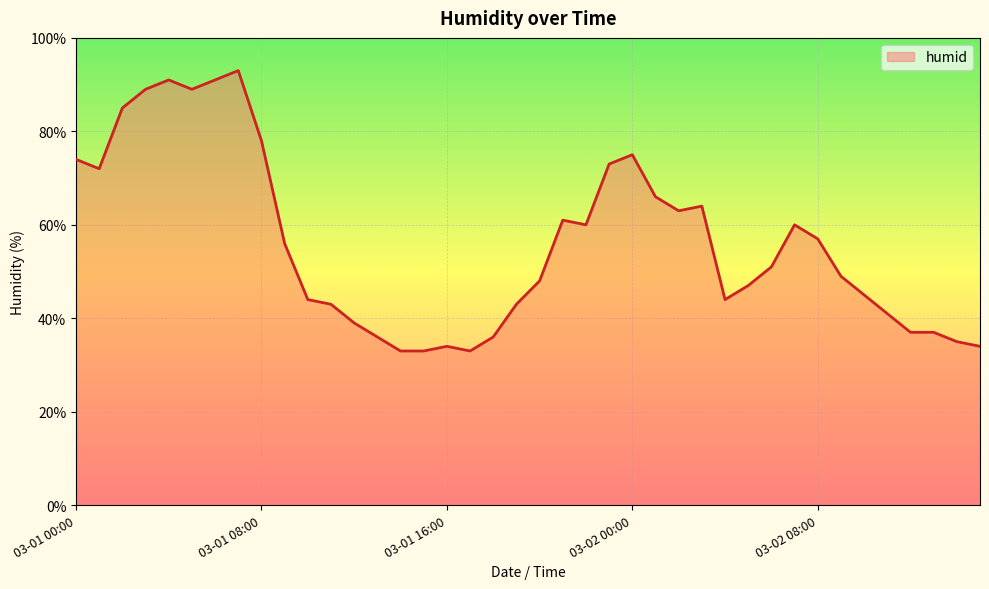

Reading left to right, list all the values displayed in this chart.

74	72	85	89	91	89	91	93	78	56	44	43	39	36	33	33	34	33	36	43	48	61	60	73	75	66	63	64	44	47	51	60	57	49	45	41	37	37	35	34